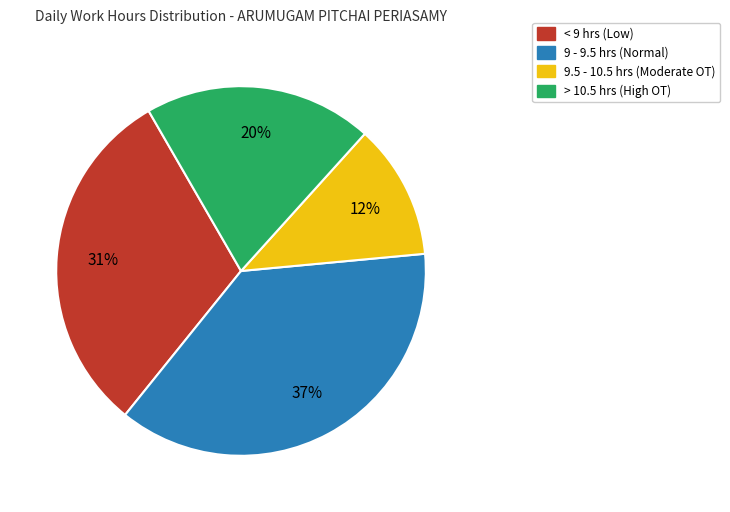

Do 9 - 9.5 hrs (Normal) and > 10.5 hrs (High OT) together represent more than half of the pie?

Yes